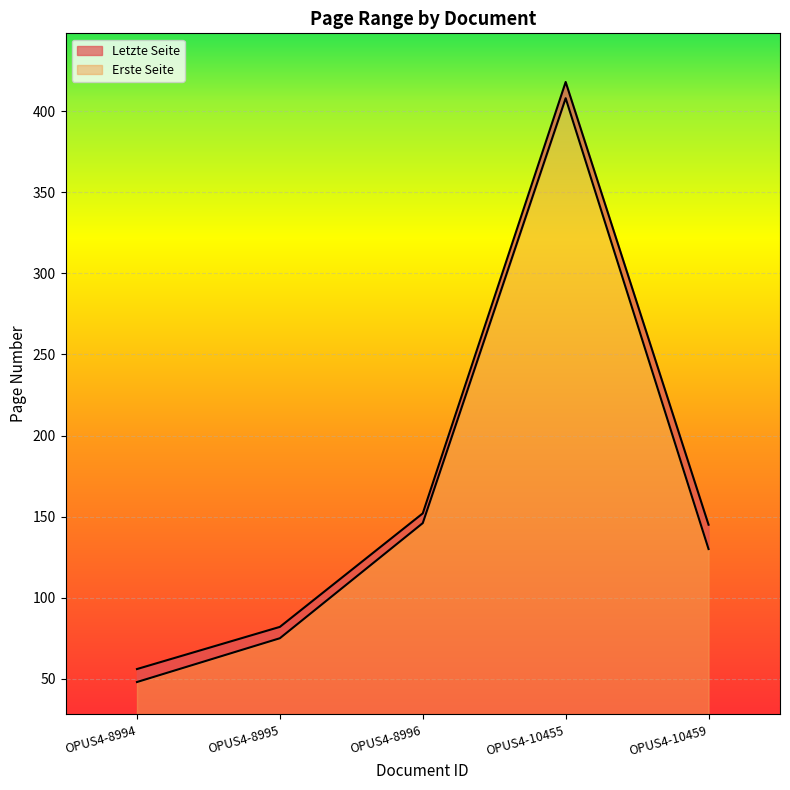

What is the sum of all Letzte Seite values?

853